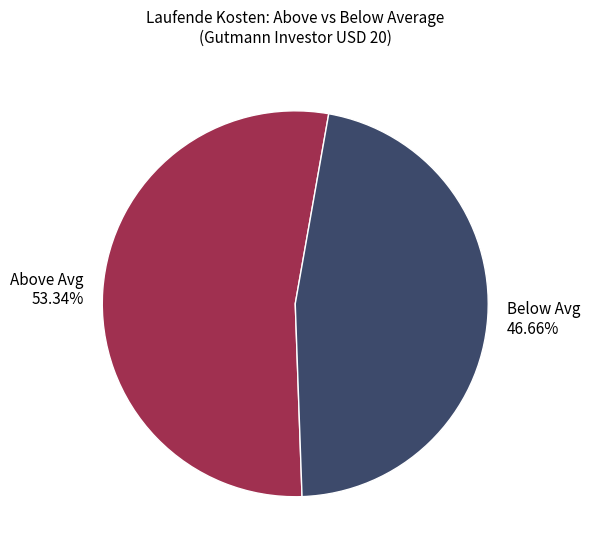

What is the ratio of the value at Above Avg 53.34% to the value at Below Avg 46.66%?

1.1